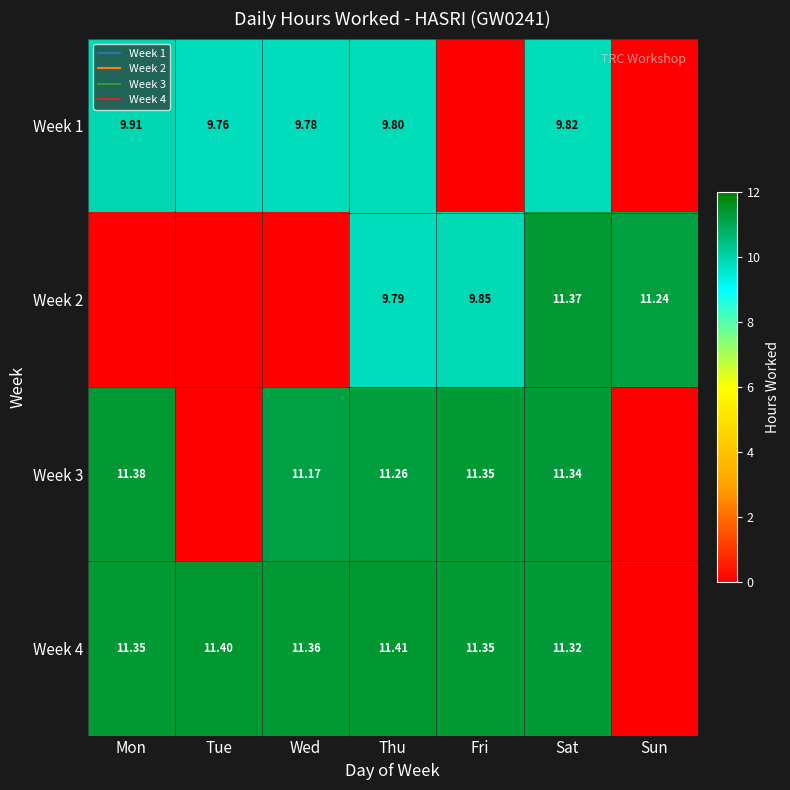

Which series changed the most between Mon and Sun?

Week 3